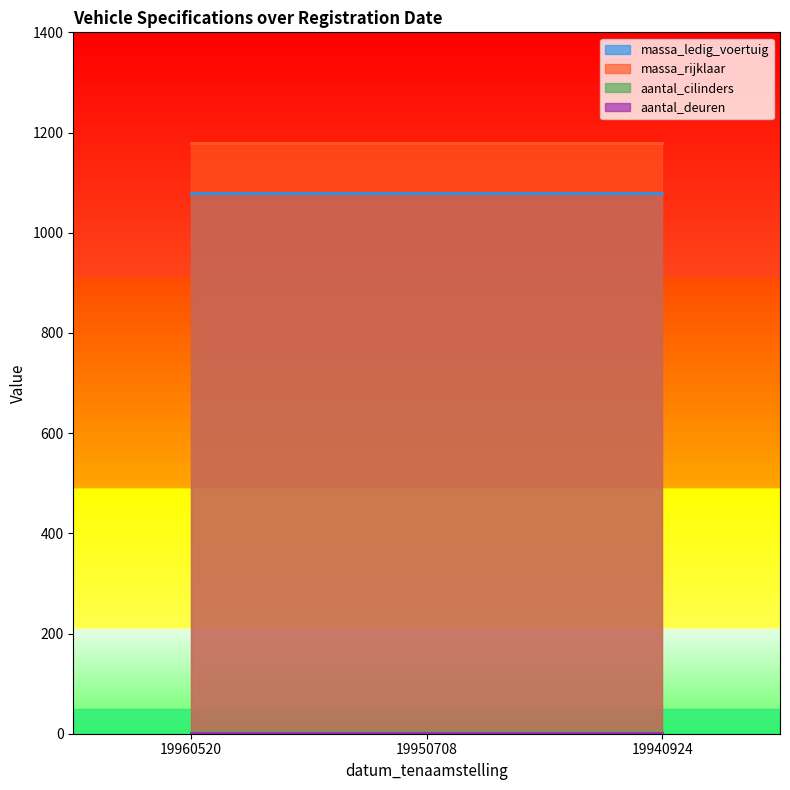

What is the sum of all massa_rijklaar values?

3540